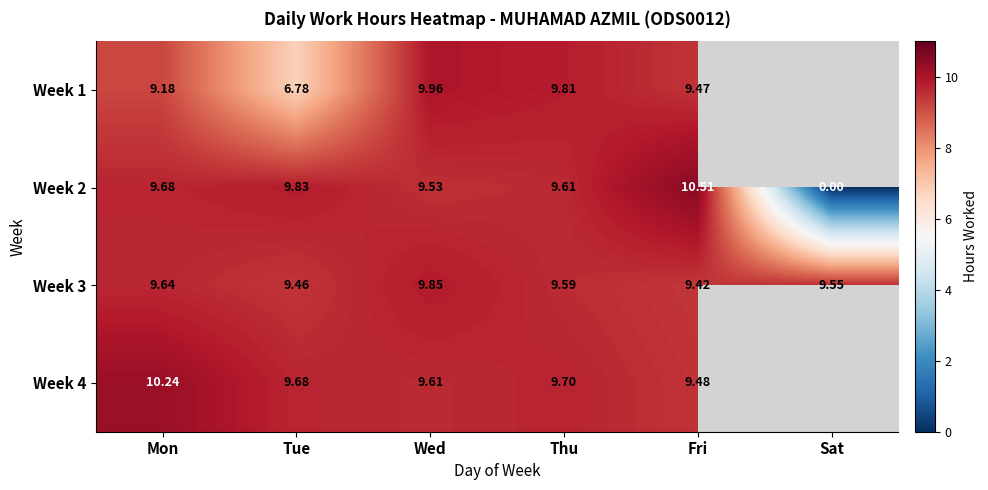

Is the value of Week 2 at Sat greater than the value of Week 1 at Tue?

No